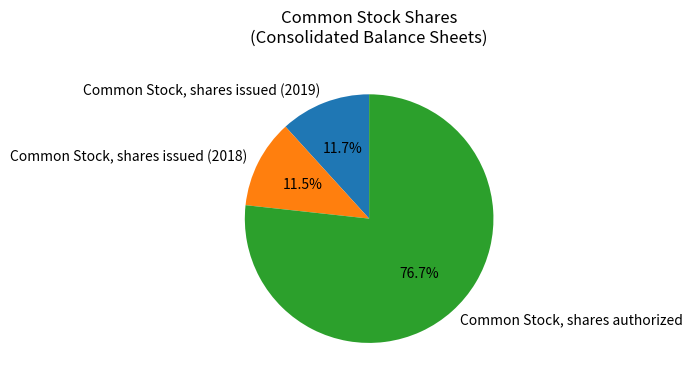

Which category has the biggest portion of the pie?

Common Stock, shares authorized